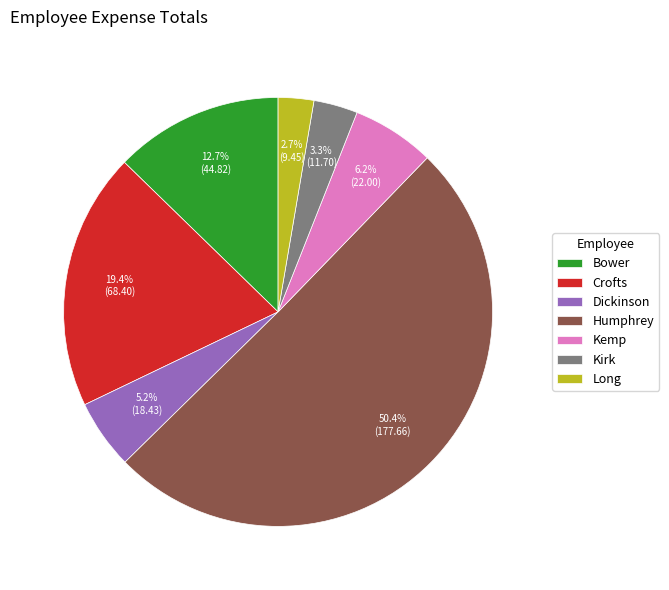

Count the number of slices in the pie.

7